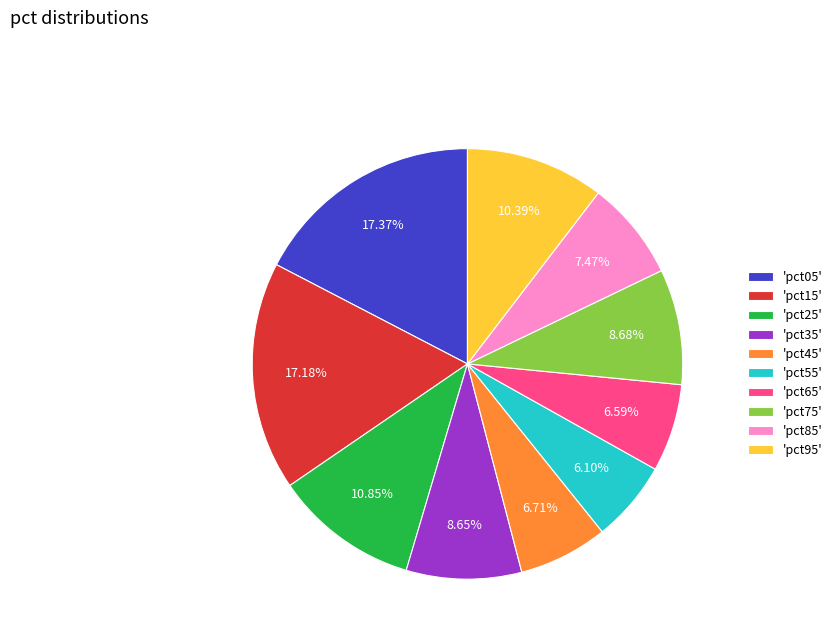

Does any single category account for the majority?

No